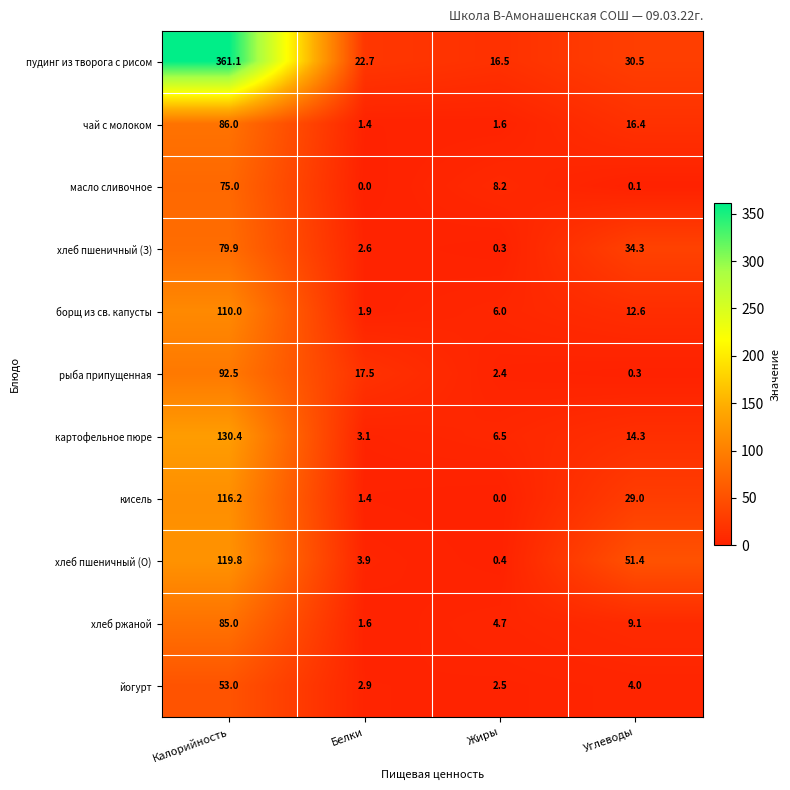

Where does the борщ из св. капусты series first go above 12?

Калорийность